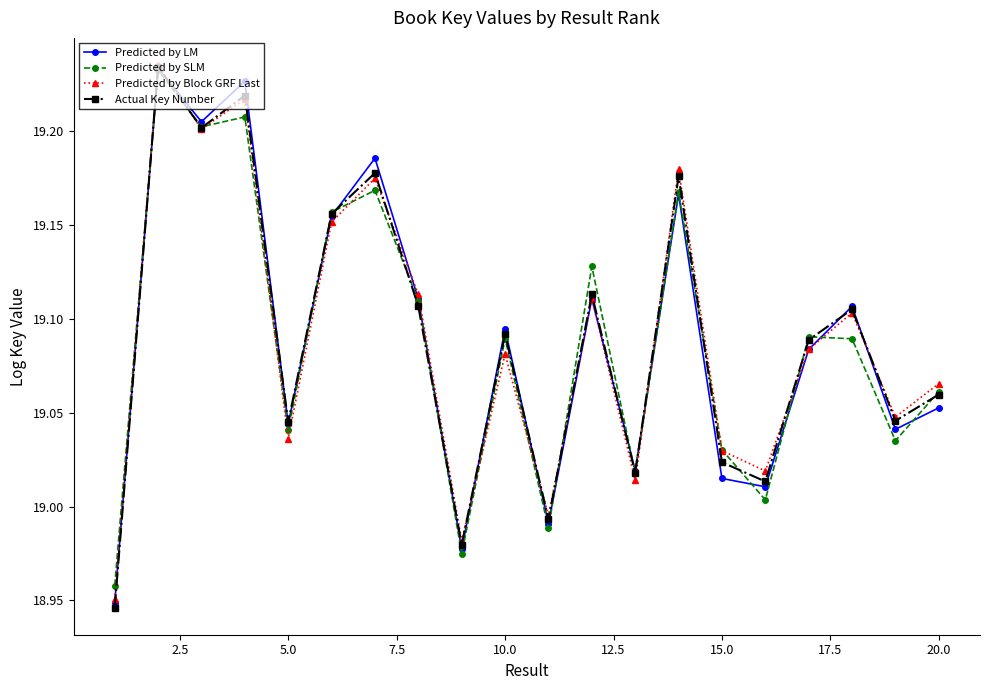

True or false: Predicted by Block GRF Last has more than 0 points higher than both neighbors.

True